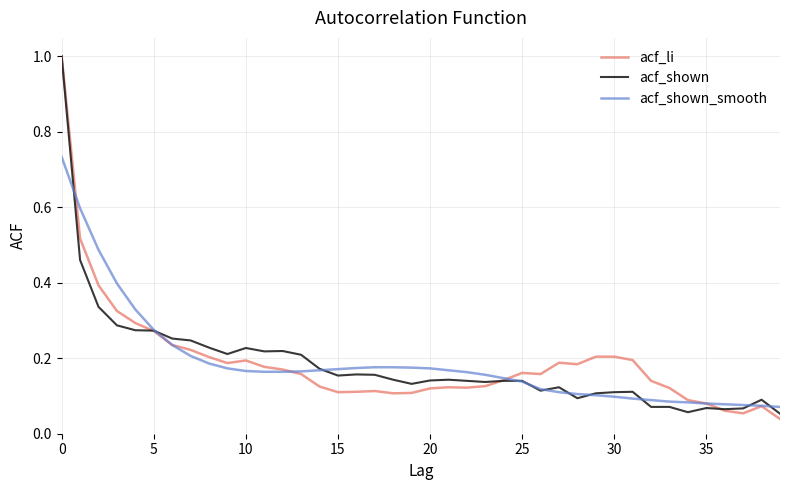

How many series are shown in this chart?

3